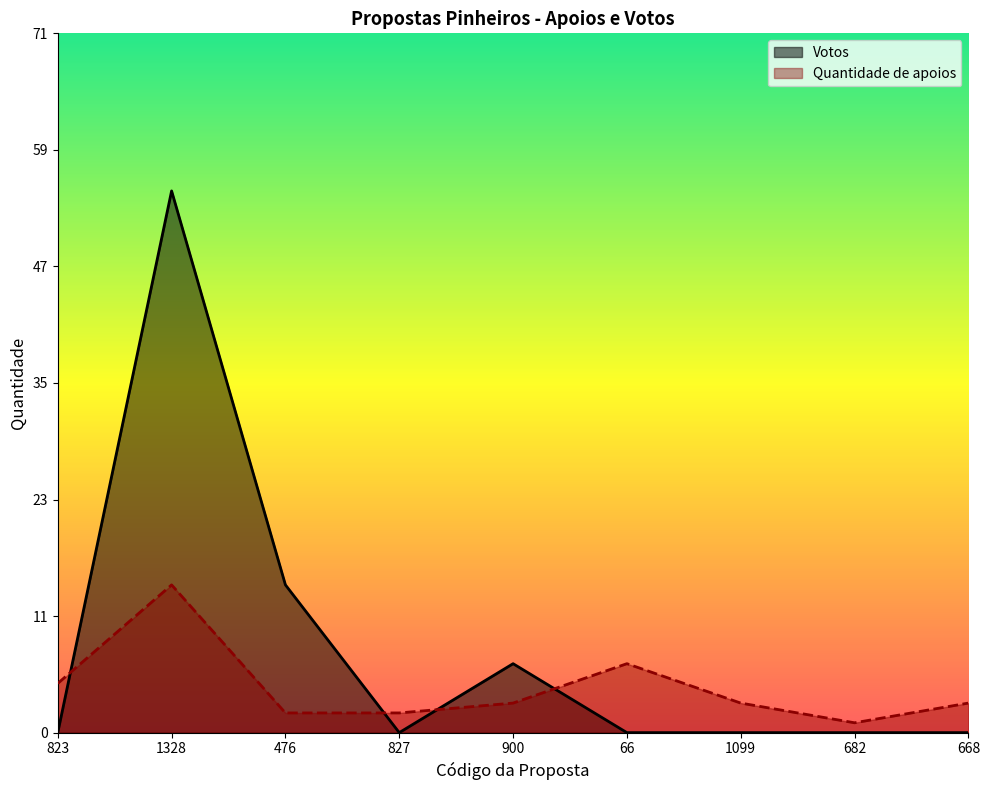

In Votos, how many points are higher than both neighbors (excluding endpoints)?

2